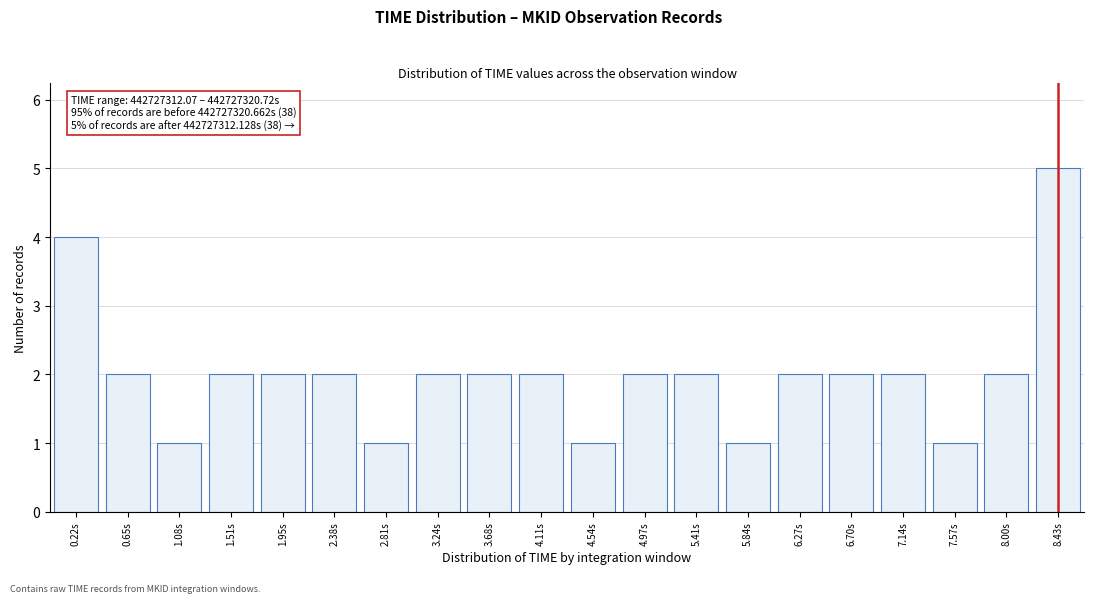

Reading right to left, extract all data points from this chart.

5	2	1	2	2	2	1	2	2	1	2	2	2	1	2	2	2	1	2	4